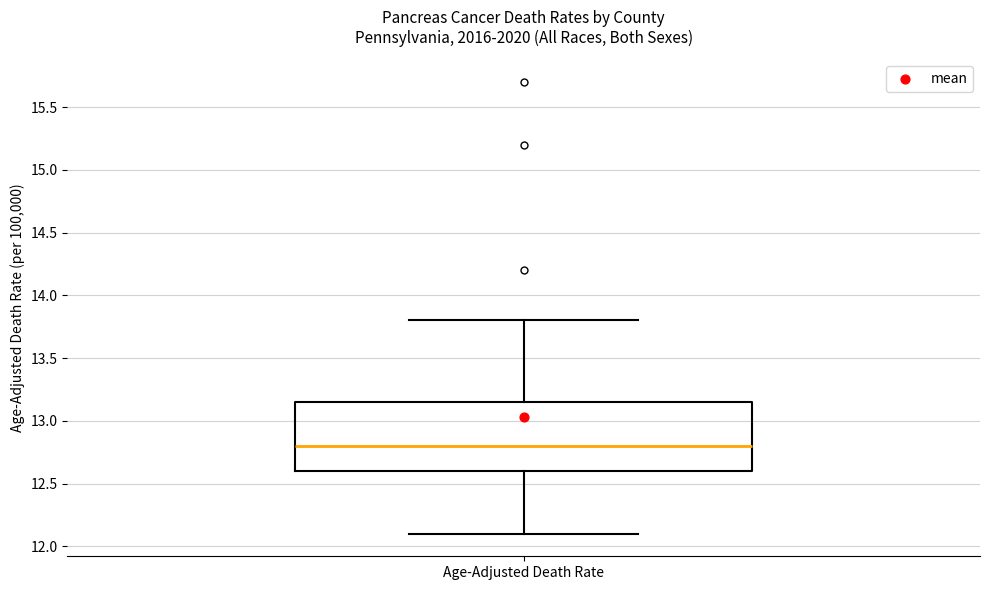

Read this box plot against the y-axis: the position of the median line, the range covered by the box, and the ends of both whiskers. The values are not printed on the chart, so give them approximately, as read against the axis.

median 12.80, box 12.60 to 13.15, whiskers 12.10 to 13.80